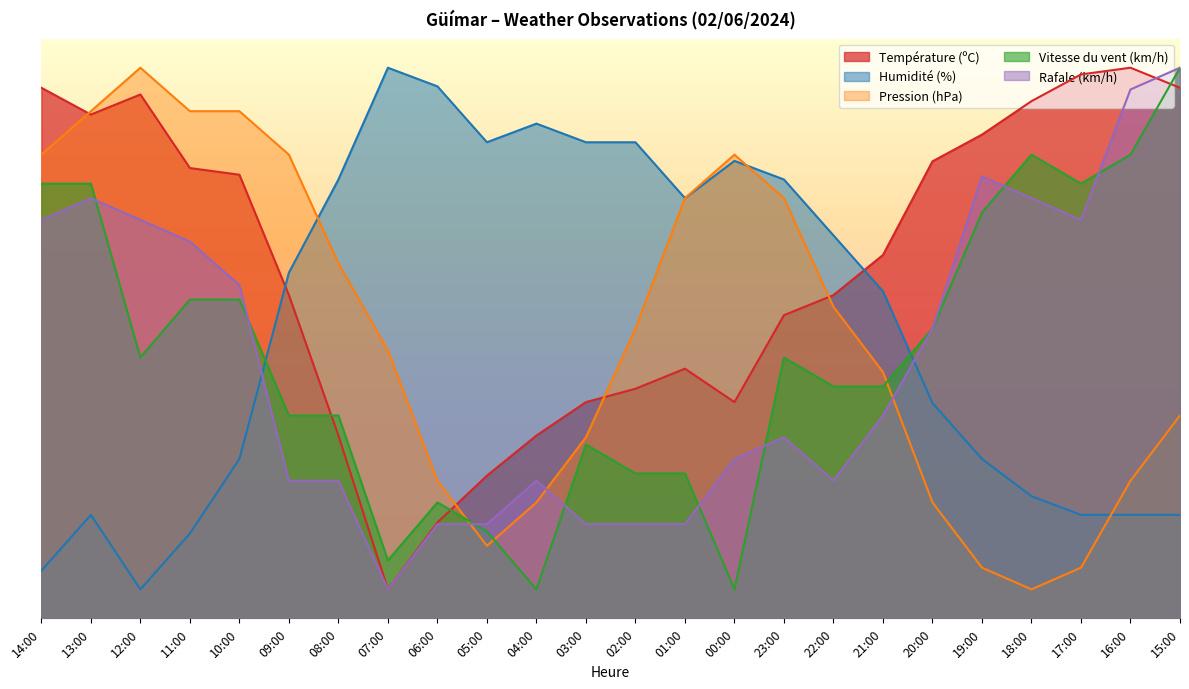

The value of Pression (hPa) at 21:00 is 42.5. True or false?

True